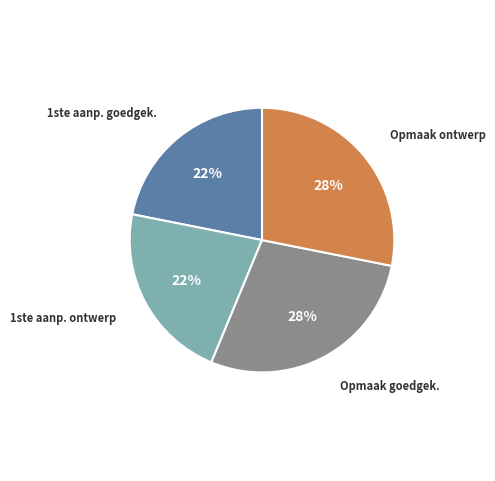

Count the number of slices in the pie.

4